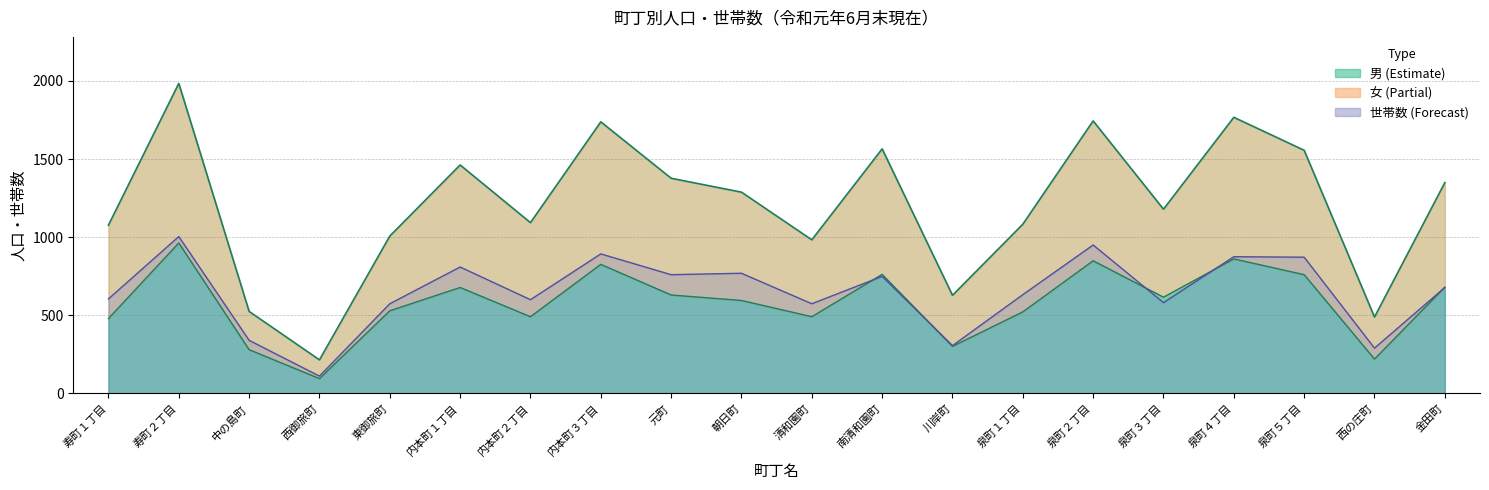

Rank the series by their maximum value, from lowest to highest.

男, 世帯数, 女